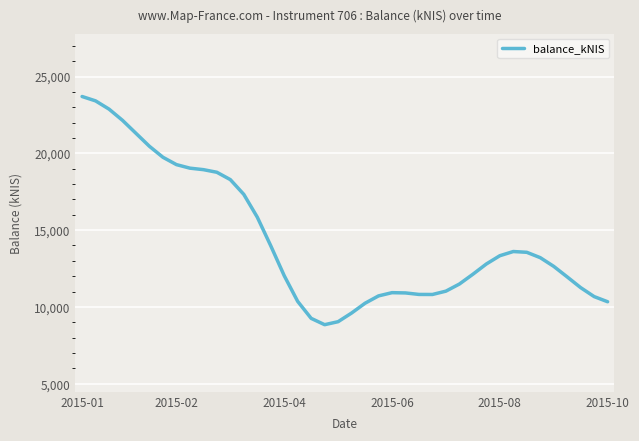

What is the maximum value shown in the chart?

23700.8